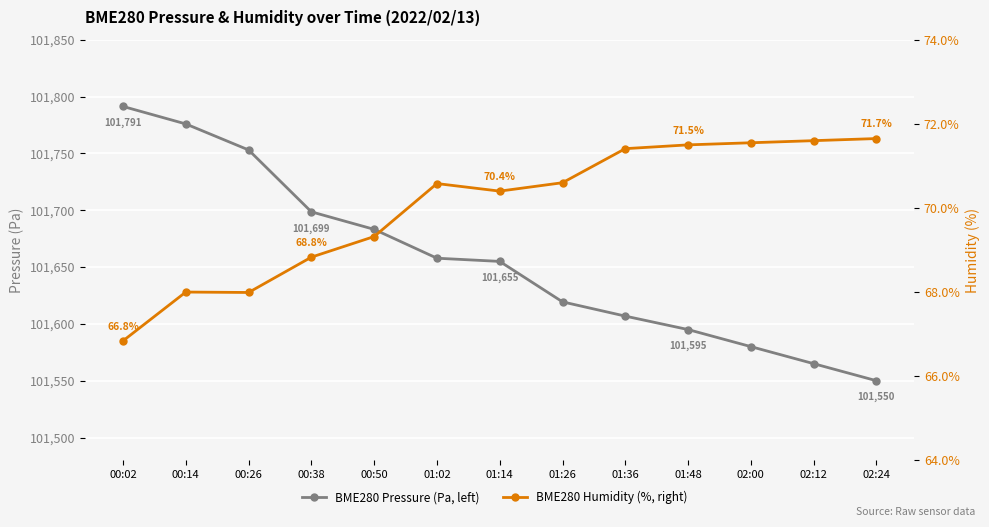

Is it true that BME280 Pressure (Pa, left) equals 172268.8 at 01:36?

False